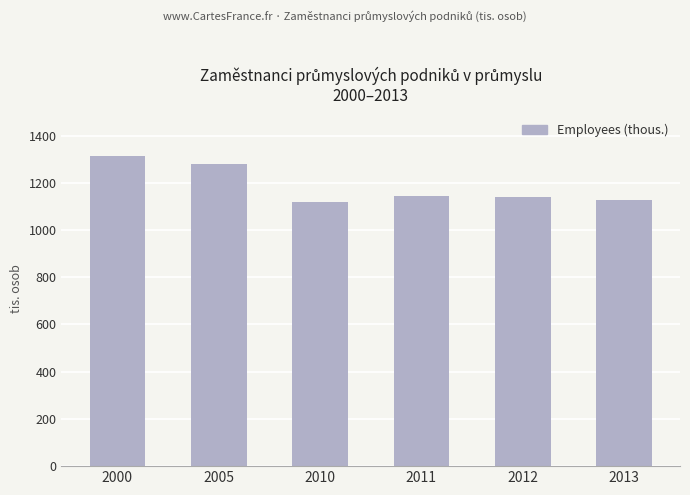

How many bars are there in total?

6